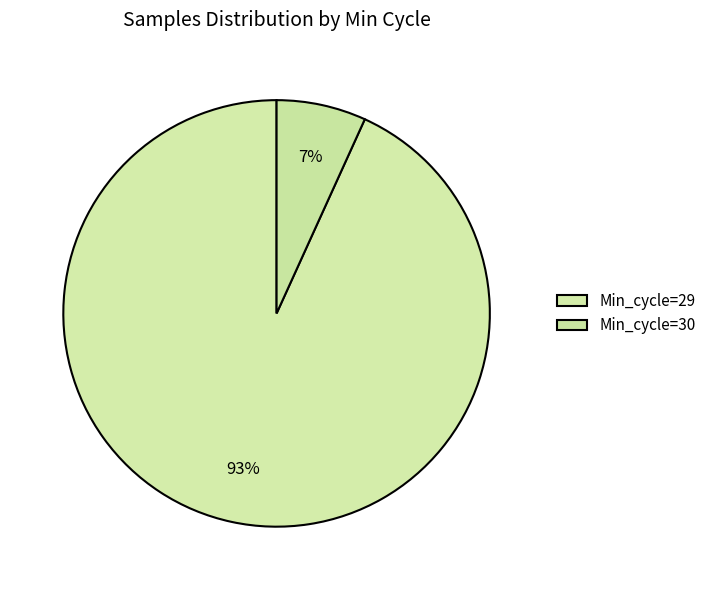

Does any single category account for the majority?

Yes